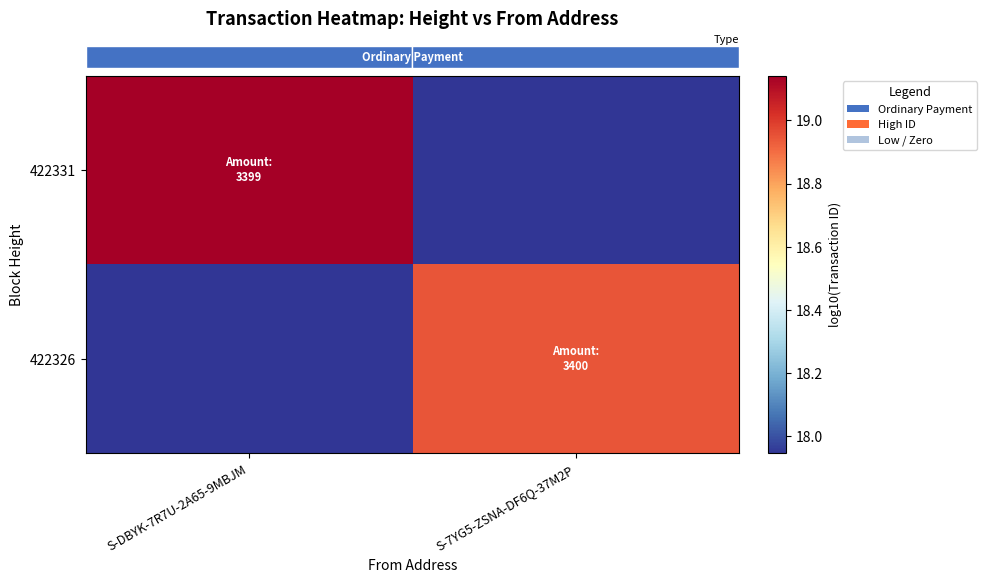

Which category has the highest value across all series?

S-DBYK-7R7U-2A65-9MBJM